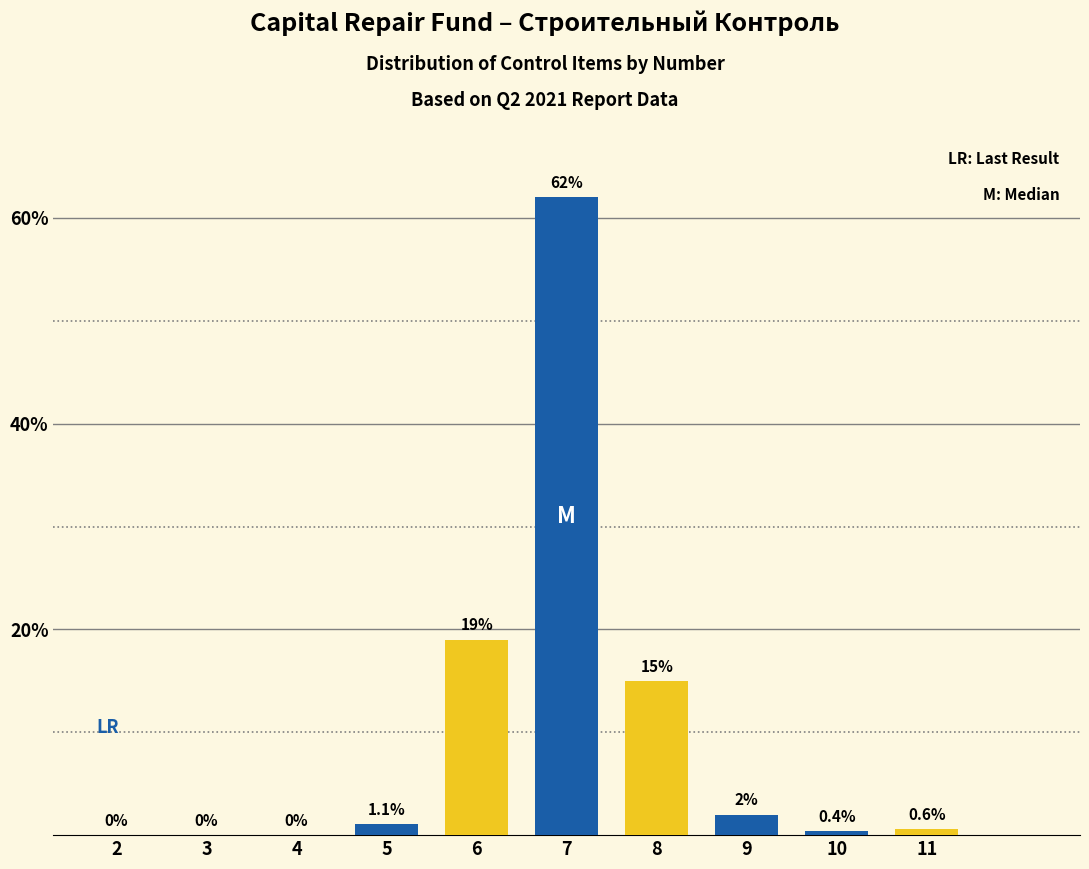

Reading left to right, list all the values displayed in this chart.

2=0.0	3=0.0	4=0.0	5=1.1	6=19.0	7=62.0	8=15.0	9=2.0	10=0.4	11=0.6